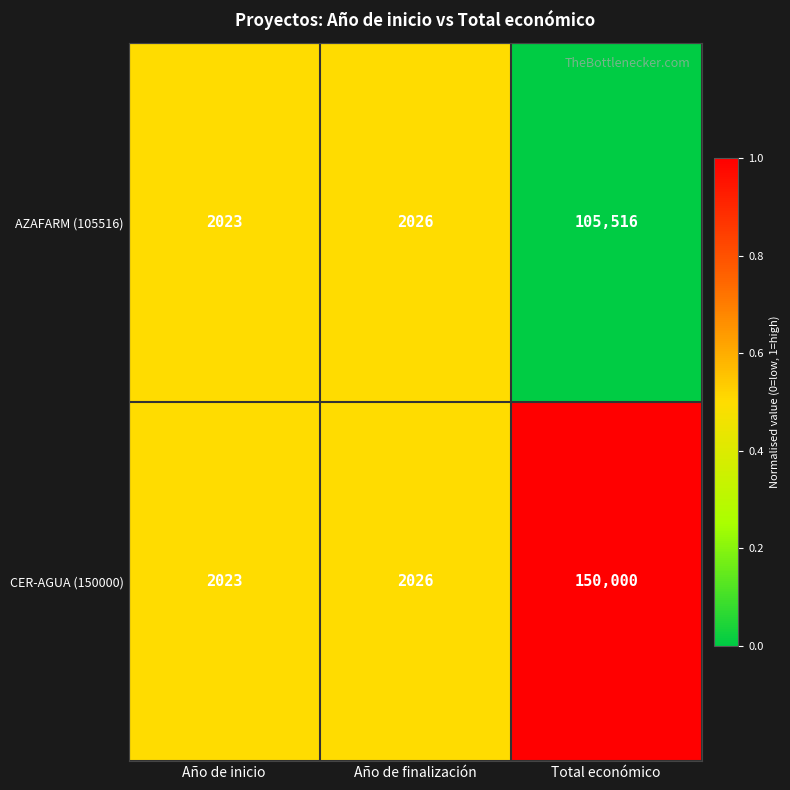

What is the total value across all series at Total económico?

255516